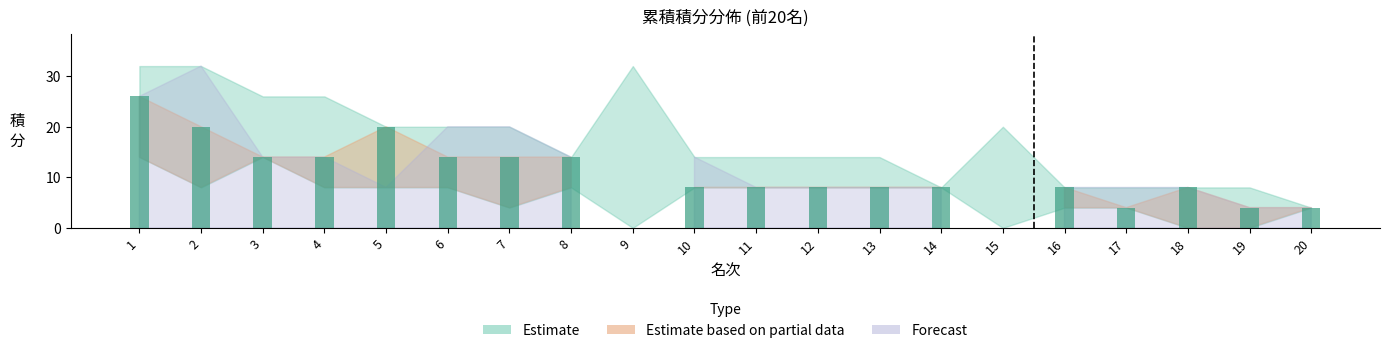

Are the bars horizontal?

No